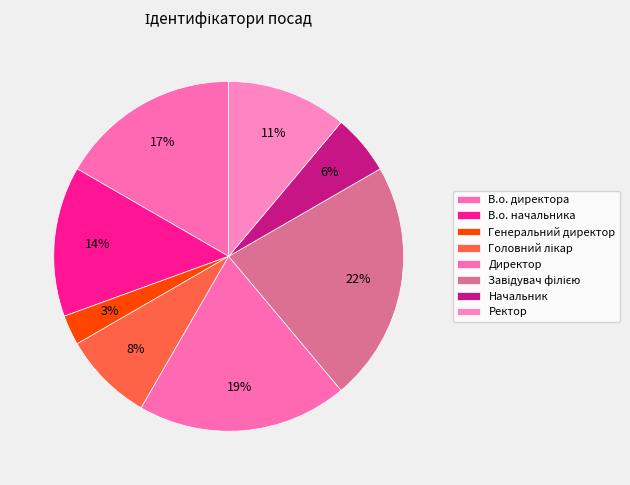

To the nearest percent, what is the difference between the В.о. начальника and В.о. директора slice percentages?

3%